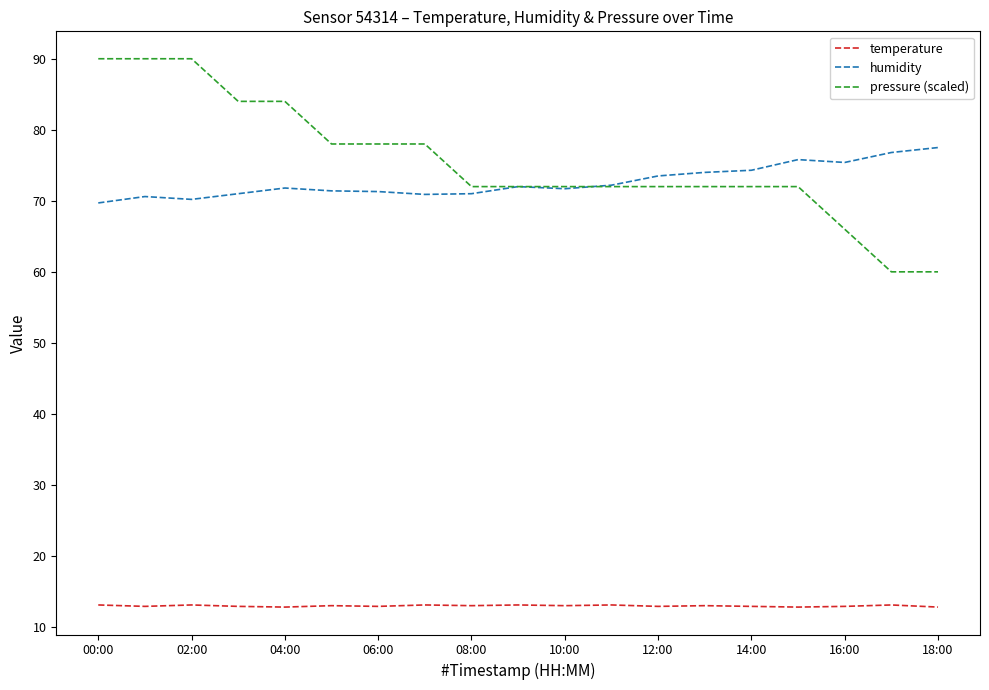

Is this an area chart (filled region under the line)?

No